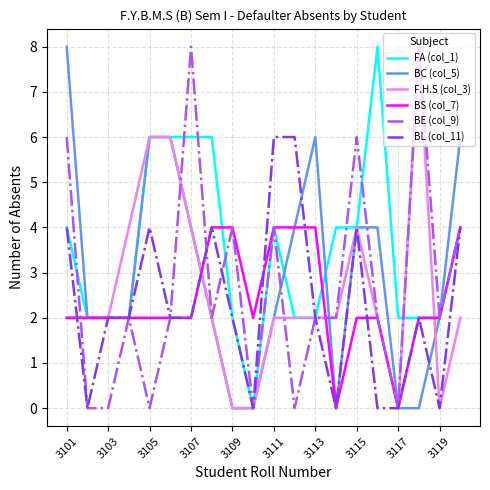

What is the maximum value for FA (col_1)?

8